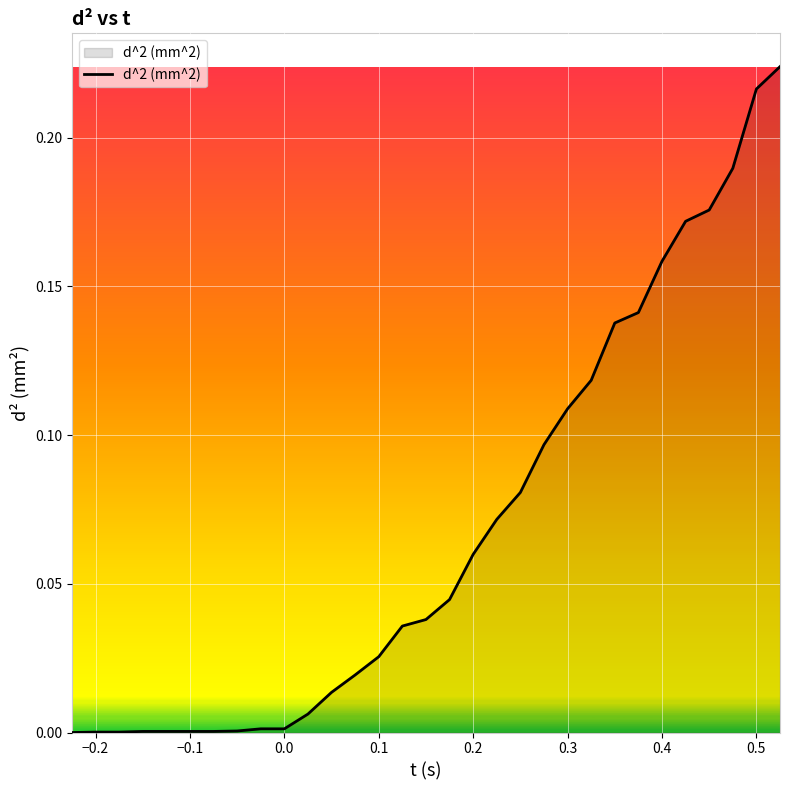

Does the chart display data point markers on the line(s)?

No